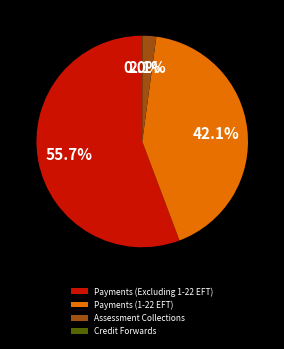

How much of the chart is everything except Assessment Collections?

97.9%